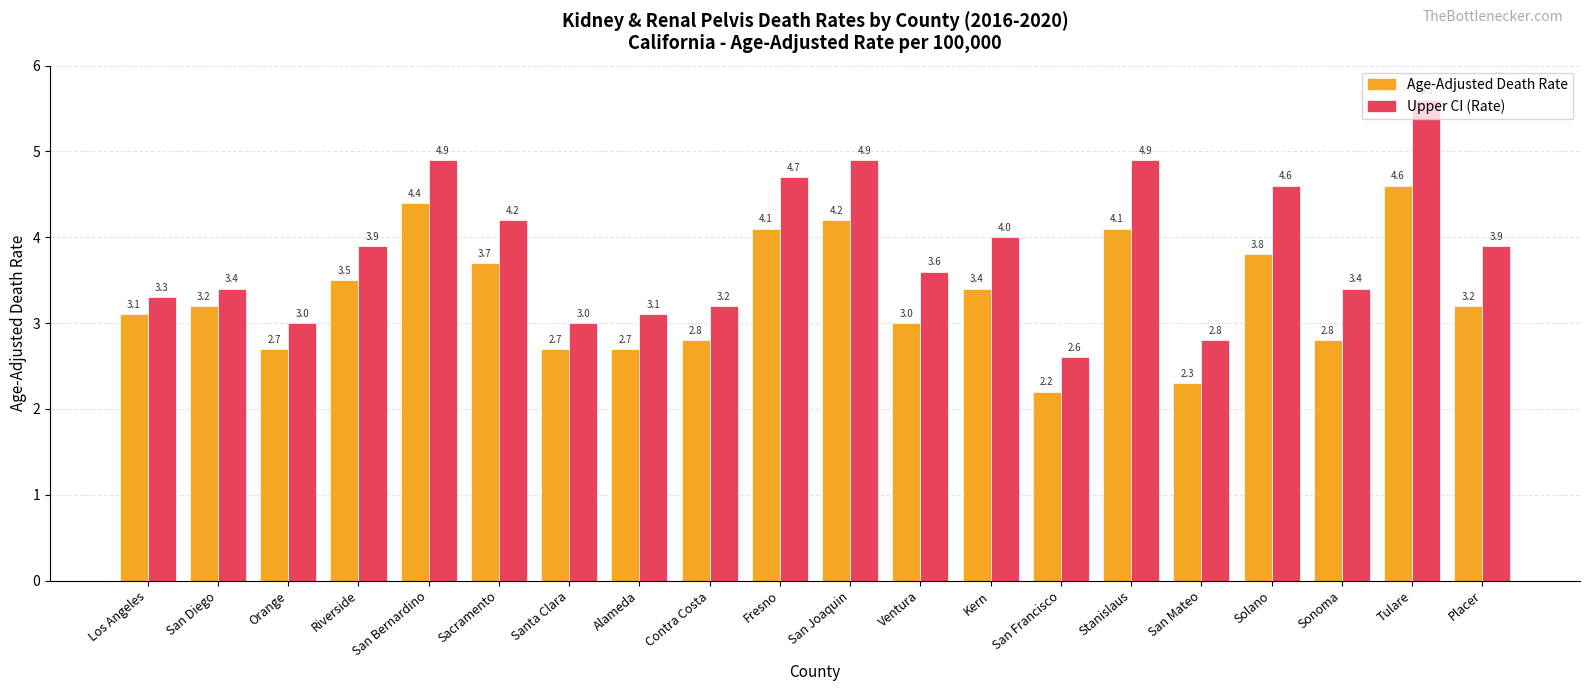

What value does the Age-Adjusted Death Rate series have at Ventura?

3.0